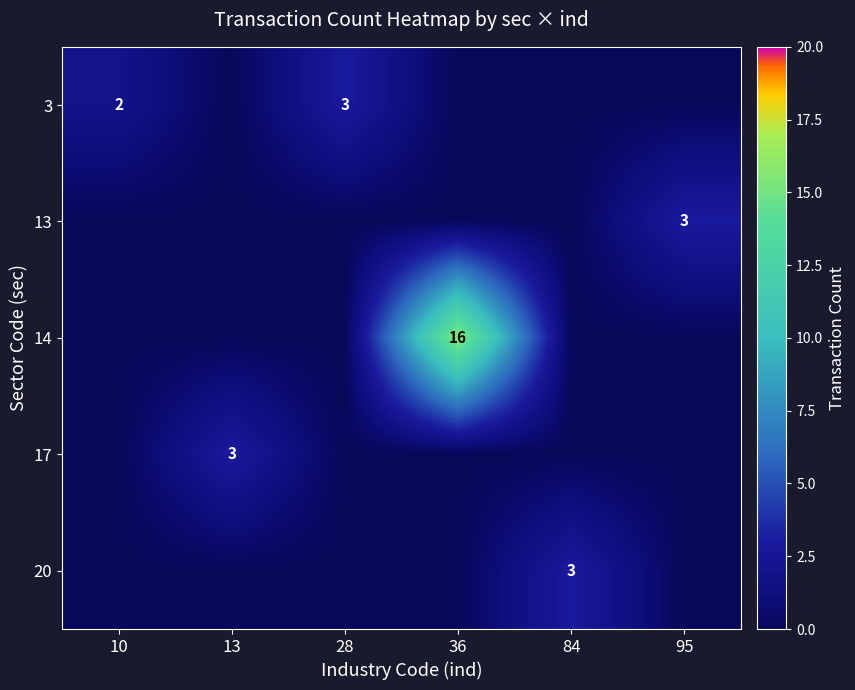

What is the total value across all series at 10?

2